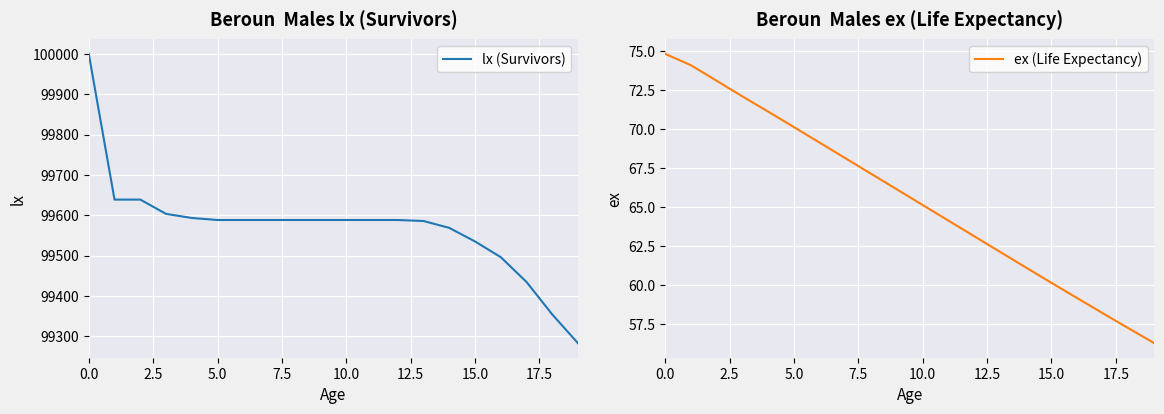

Count the number of data series in this chart.

2